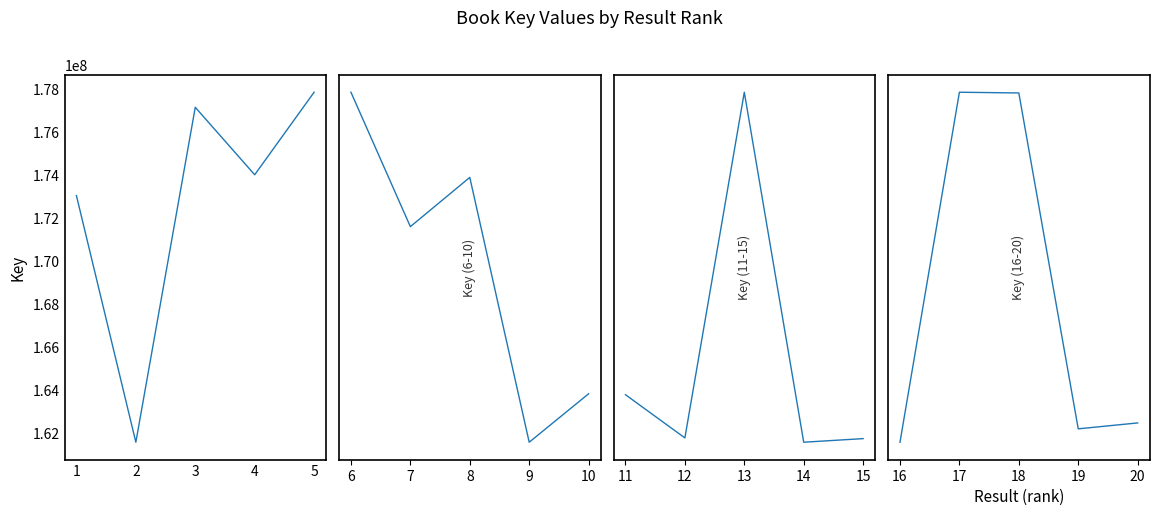

How many values in the Key (6-10) series are below 165221740?

2